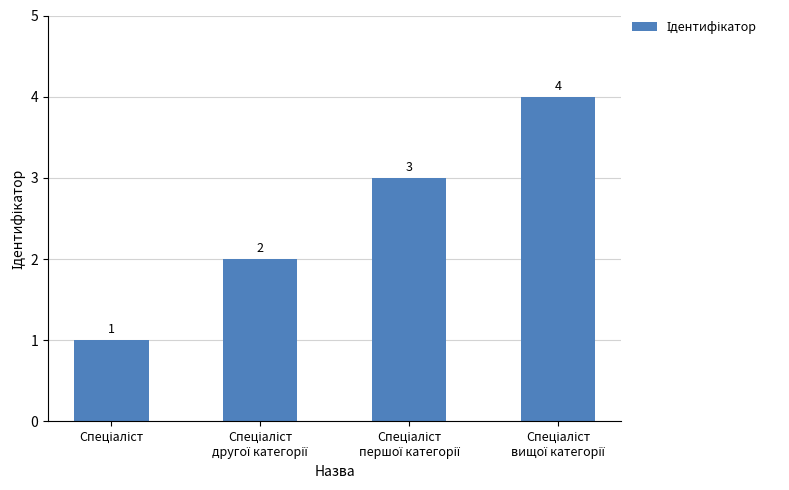

What is the difference between the maximum and minimum values?

3